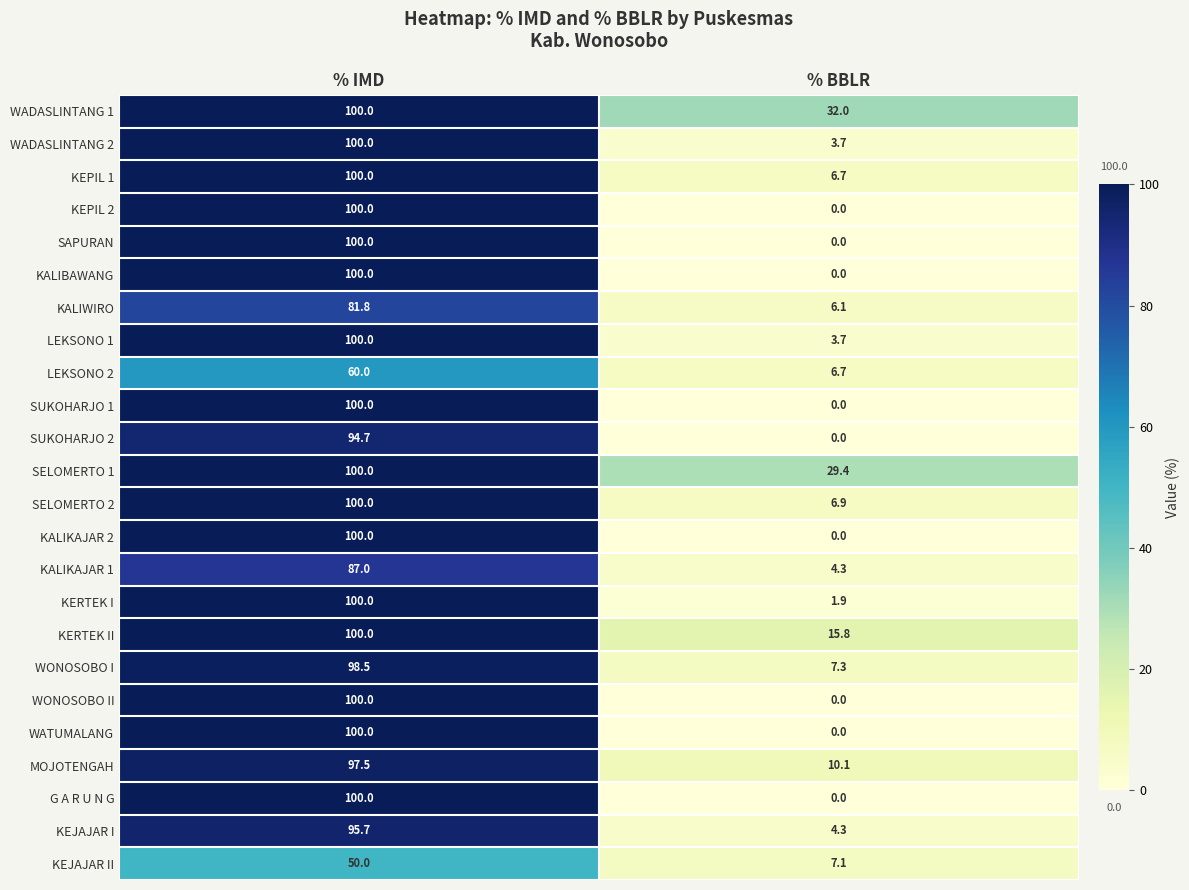

How many series are shown in this chart?

24